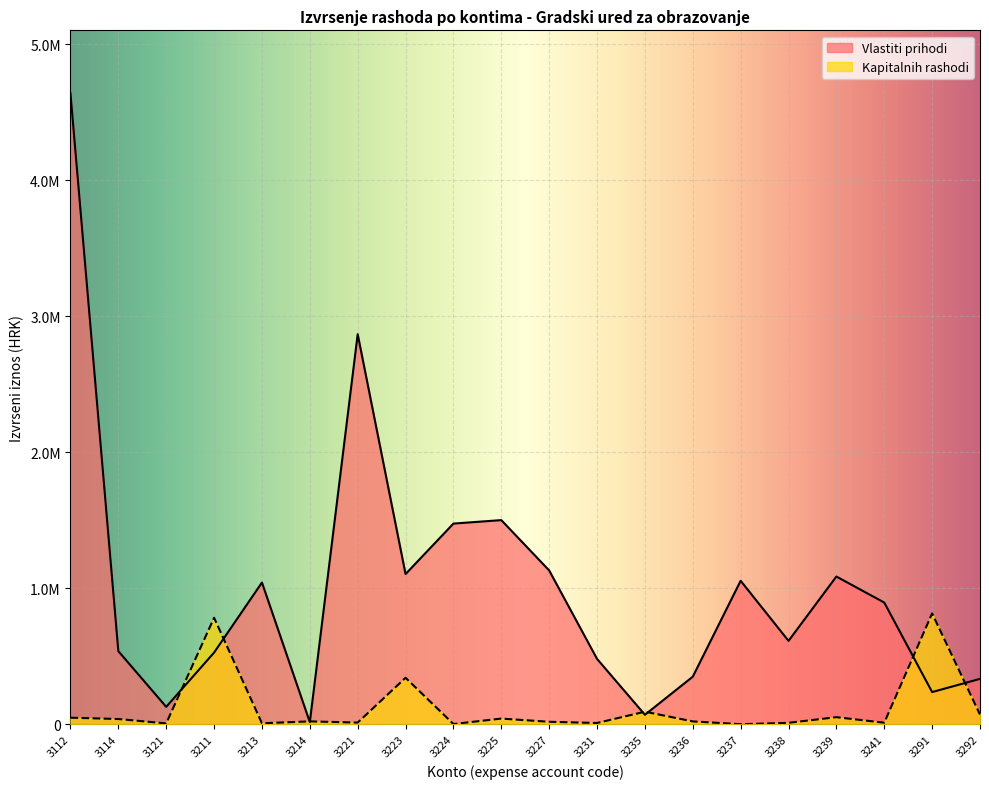

What is the sum of all Vlastiti prihodi values?

20092801.5